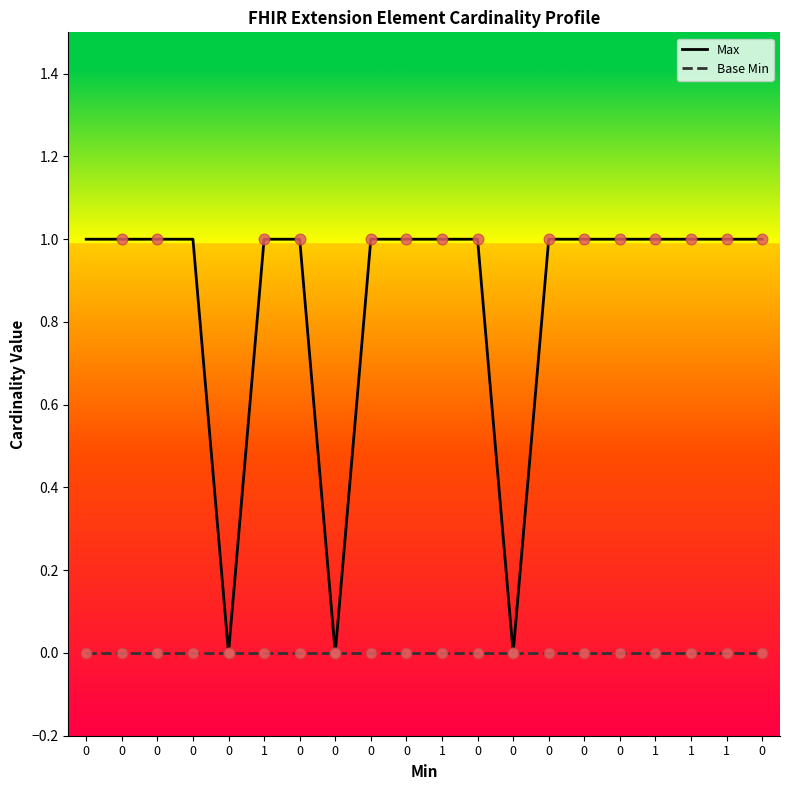

Is the value of Base Min at 0 greater than the value of Max at 0?

No